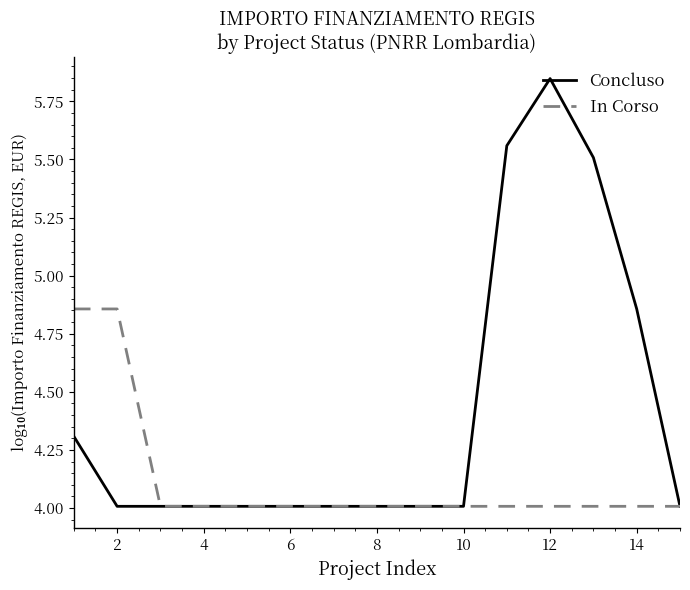

What is the lowest value of the In Corso series?

4.0